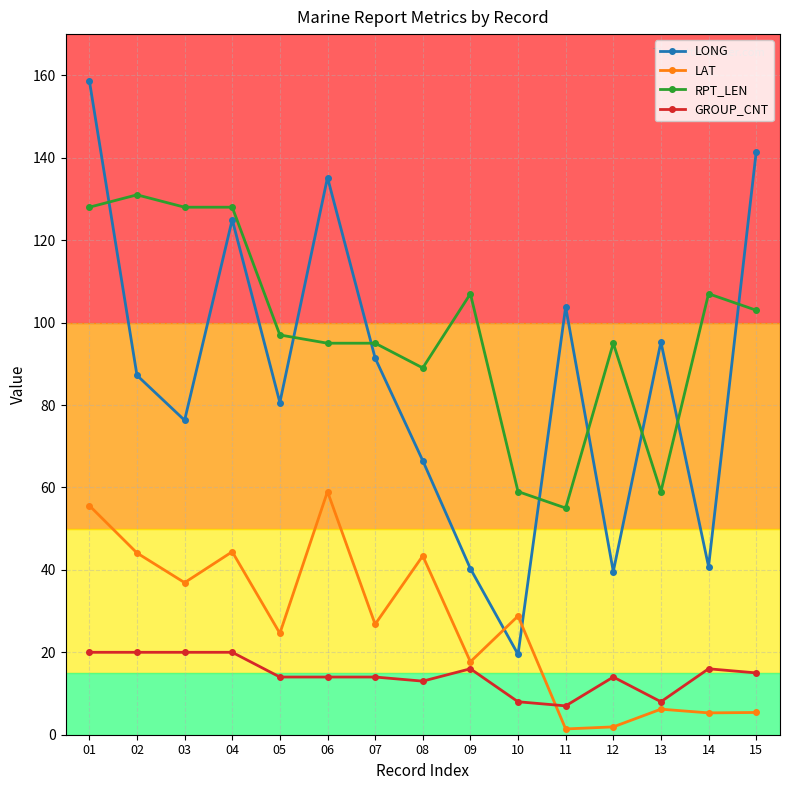

At which category does LONG reach its first local valley?

03